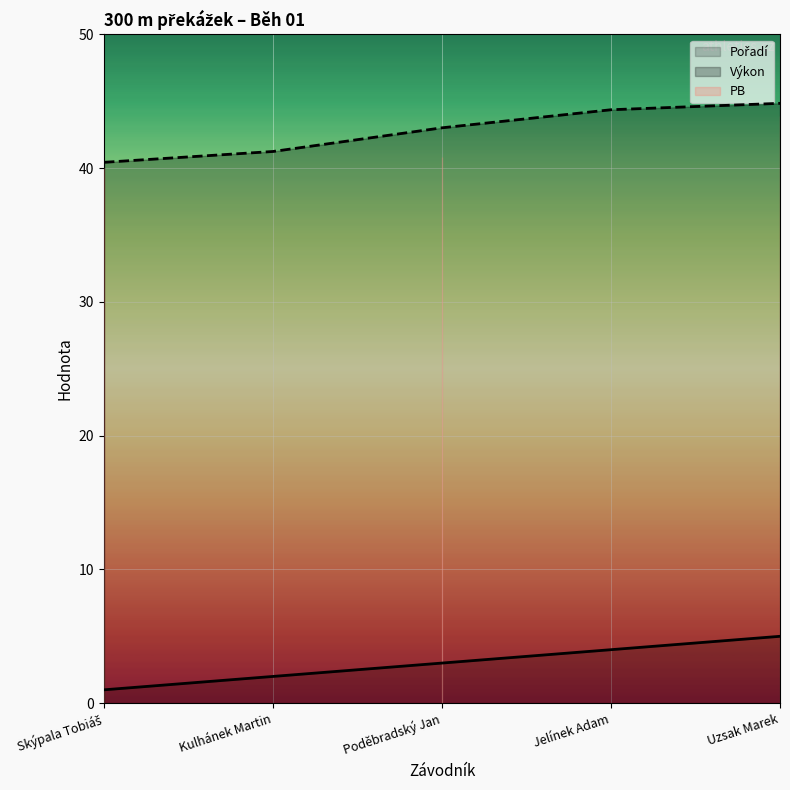

Does the chart display data point markers on the line(s)?

No